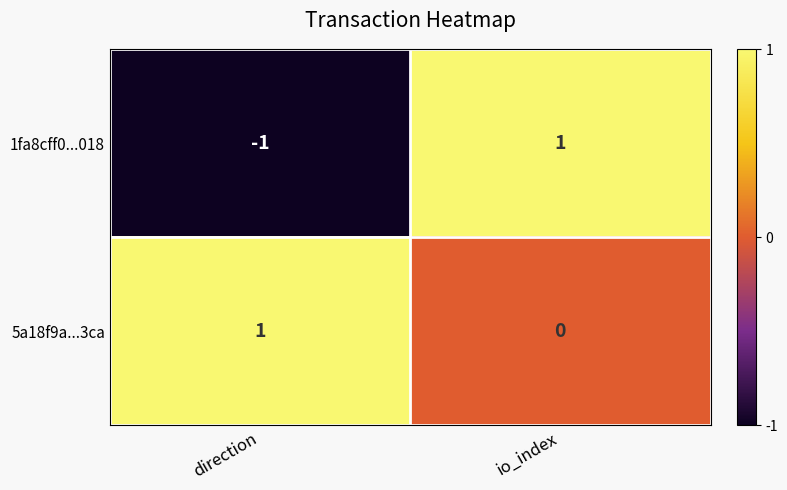

Where is 5a18f9a...3ca nearest to the value 0?

io_index